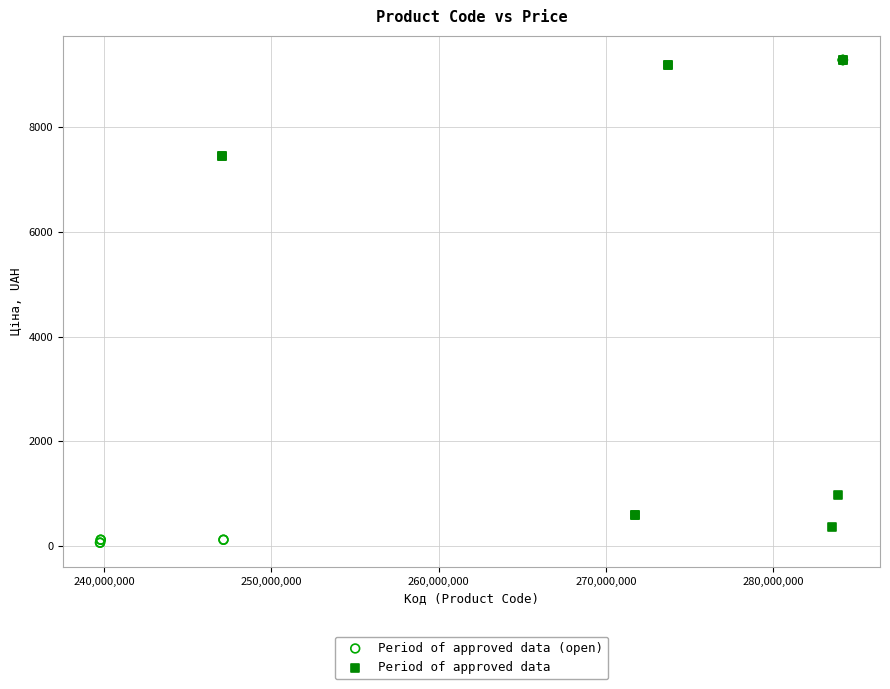

What are all the series names shown in the legend?

Period of approved data (open), Period of approved data